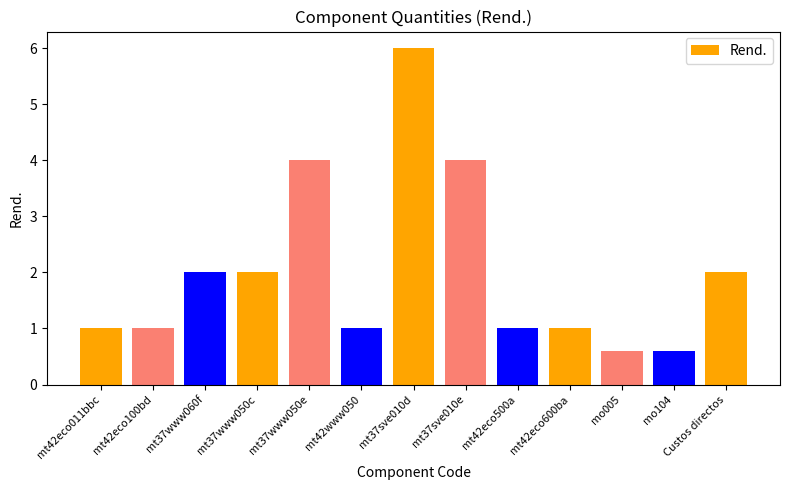

Read the value at mt42www050.

1.0